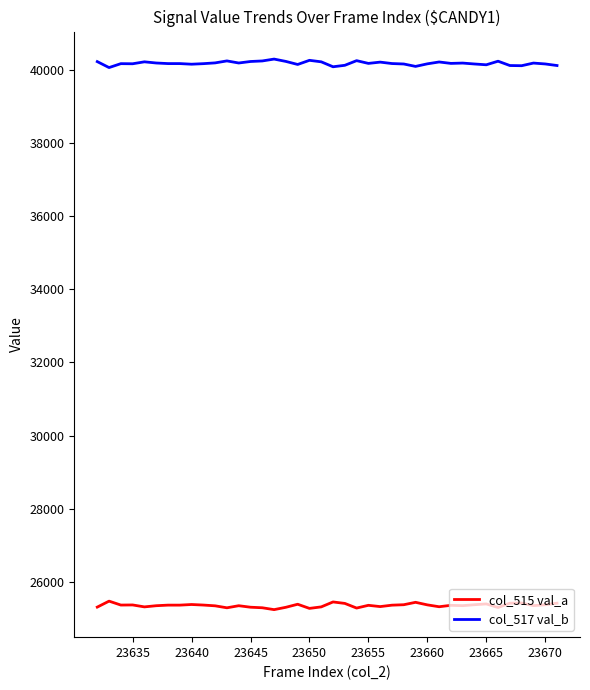

What is the greatest value displayed?

40286